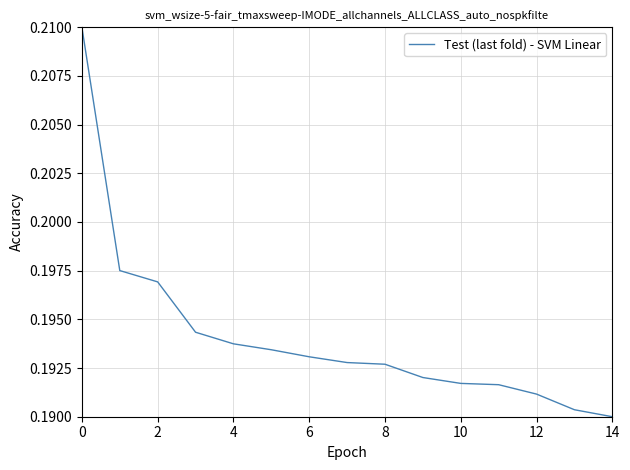

What is the value of the 3rd point from the left?

0.2